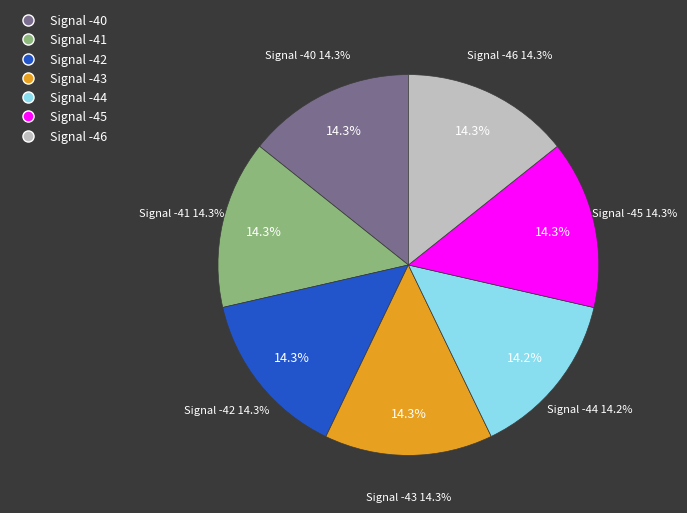

Count the number of slices in the pie.

7